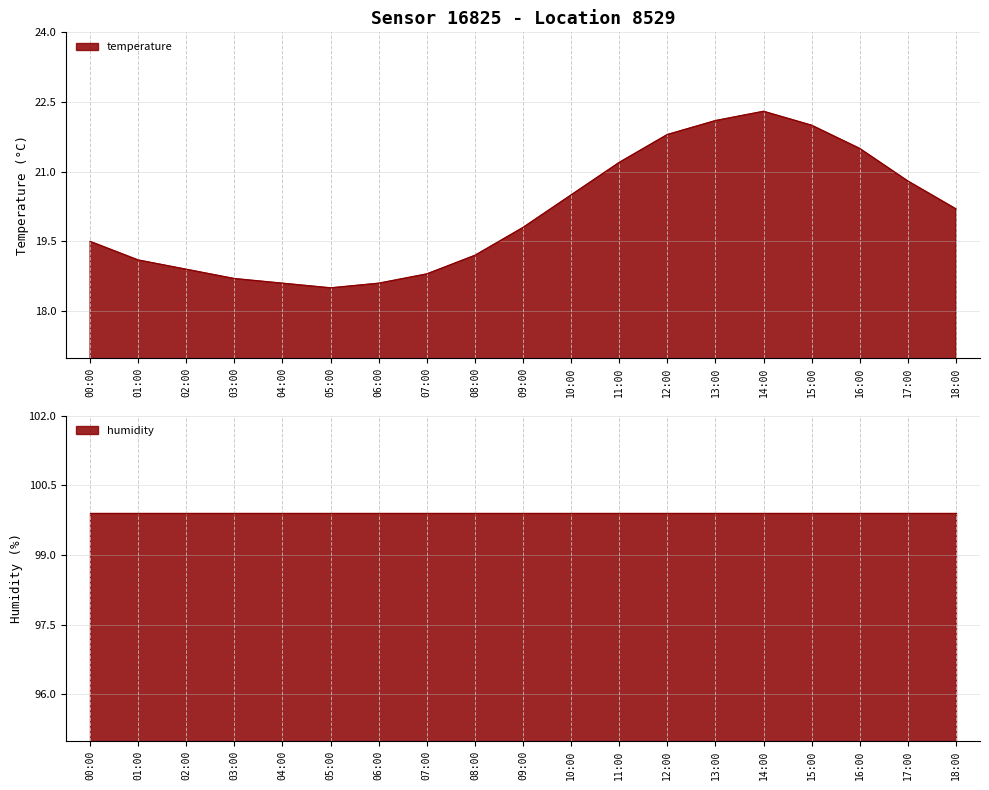

The chart shows a value of 21.2 at 11:00. True or false?

True